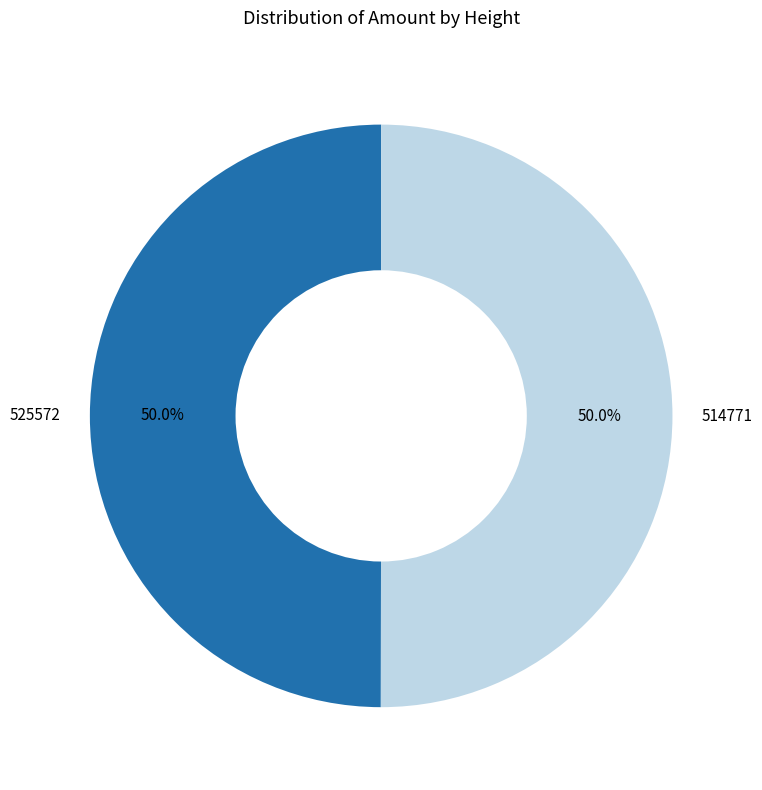

Combined, do 525572 and 514771 account for over 50%?

Yes